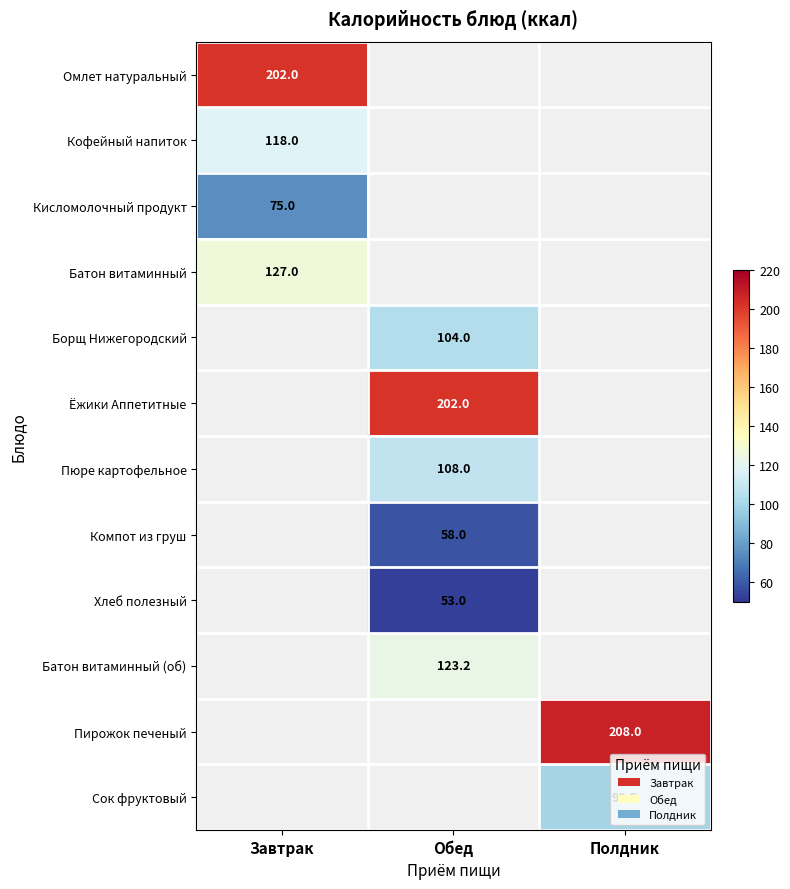

How many series are shown in this chart?

12